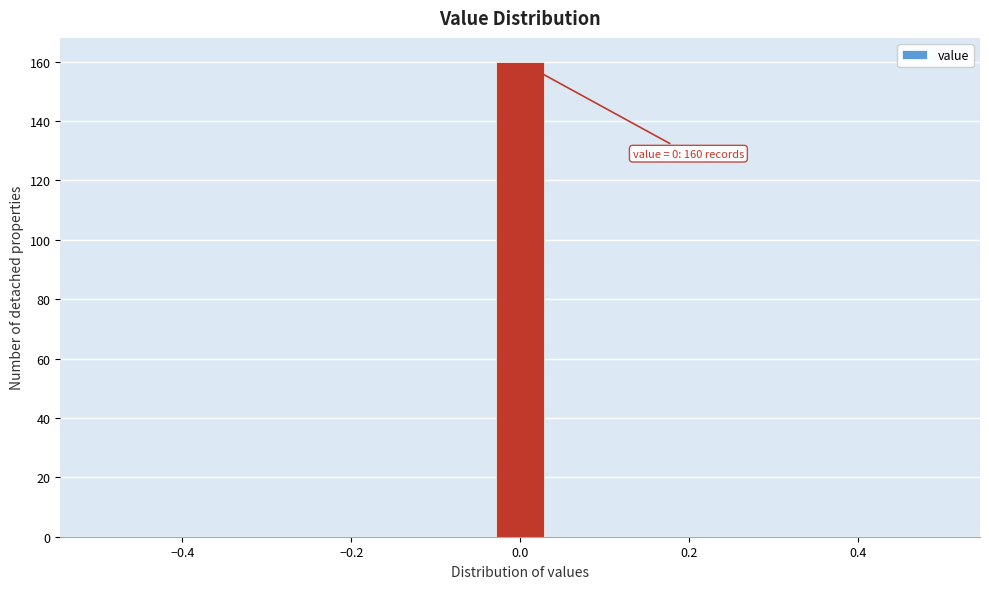

Read against the x-axis, roughly where is the centre of the tallest bar?

0.00